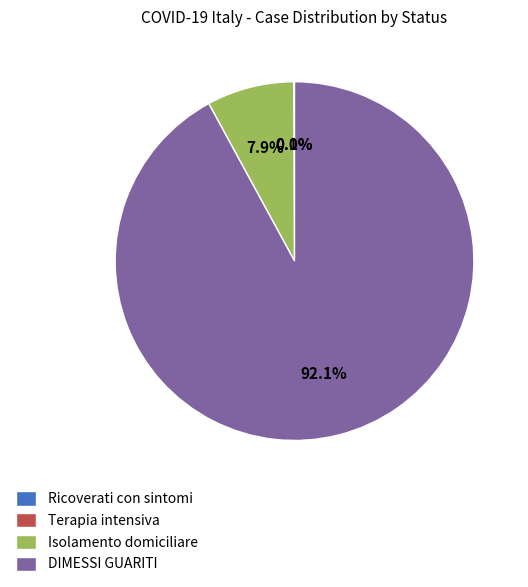

Between DIMESSI GUARITI and Isolamento domiciliare, which is larger?

DIMESSI GUARITI